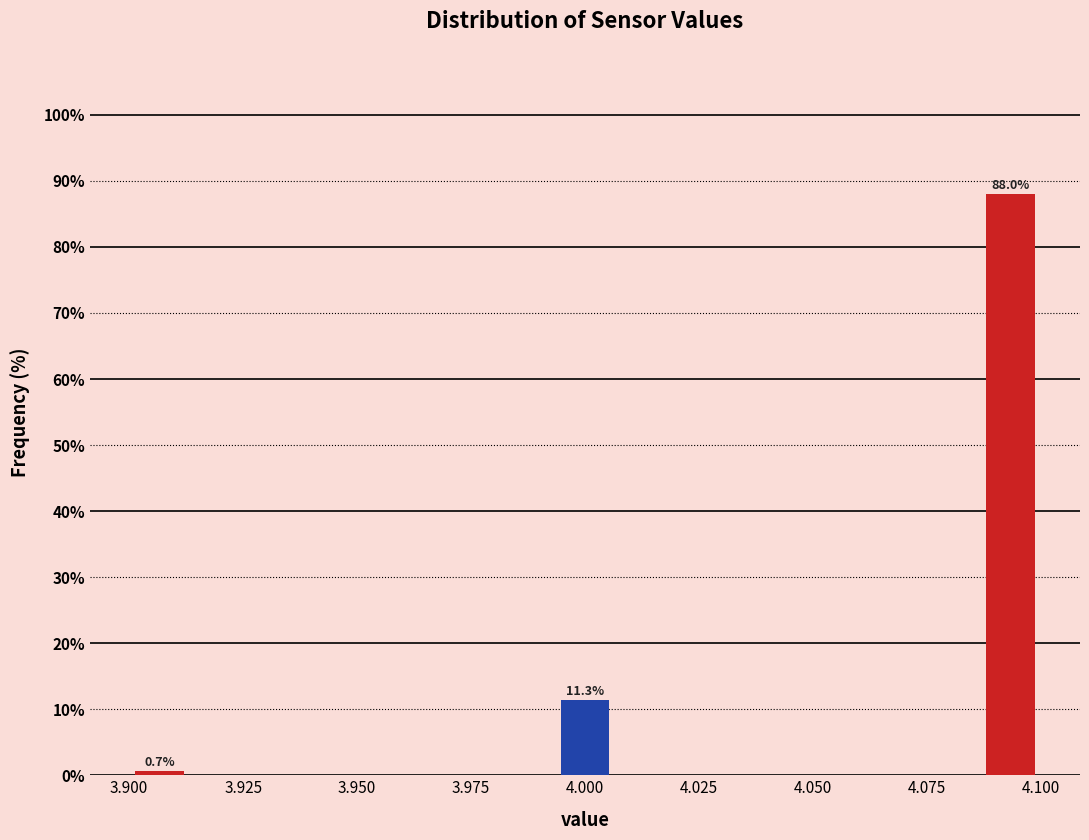

Around what value on the x-axis is the tallest bar? Give the approximate position of its centre, as read against the axis.

4.095